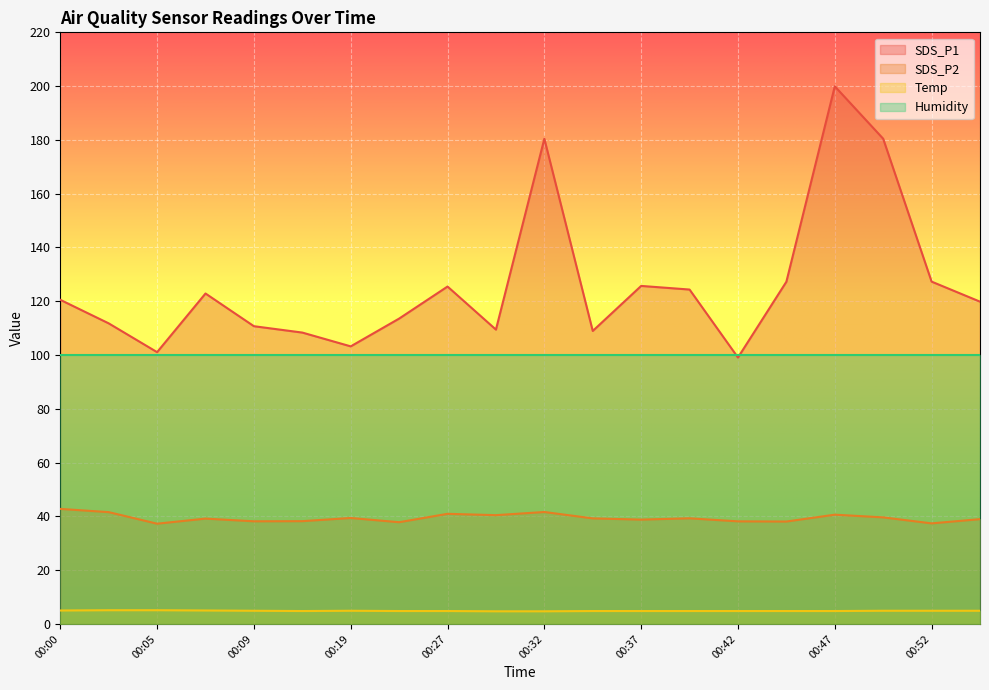

Which category has the lowest value in the SDS_P2 series?

00:05